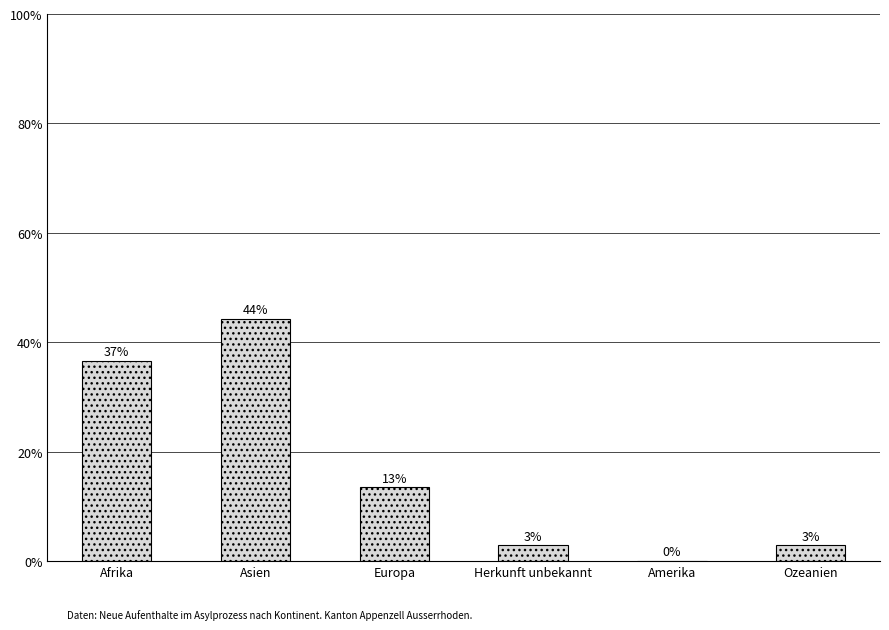

What is the difference between the second highest and second lowest values?

33.7